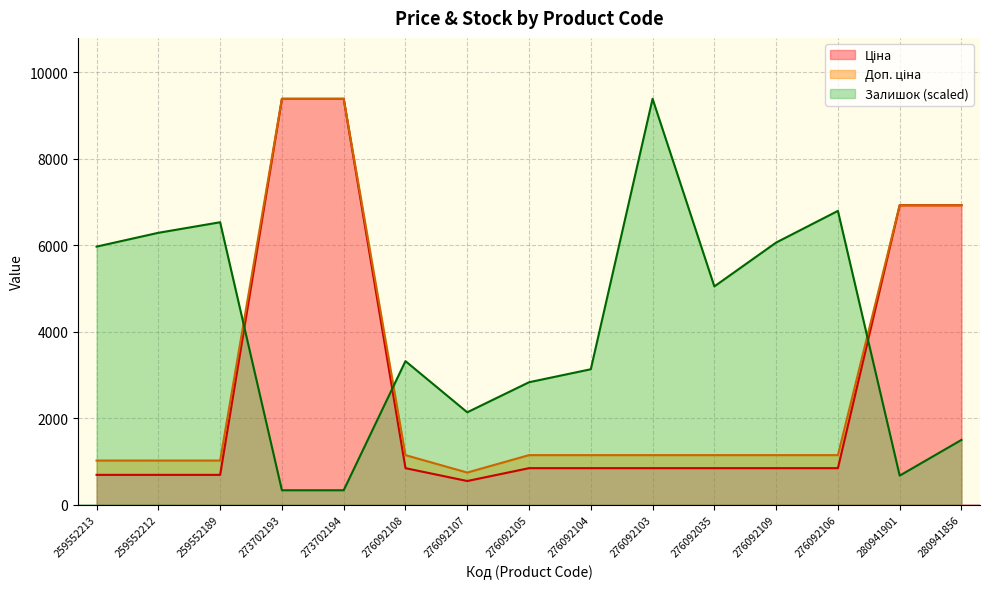

List the labels in order of Залишок value, smallest first.

273702193, 273702194, 280941901, 280941856, 276092107, 276092105, 276092104, 276092108, 276092035, 259552213, 276092109, 259552212, 259552189, 276092106, 276092103